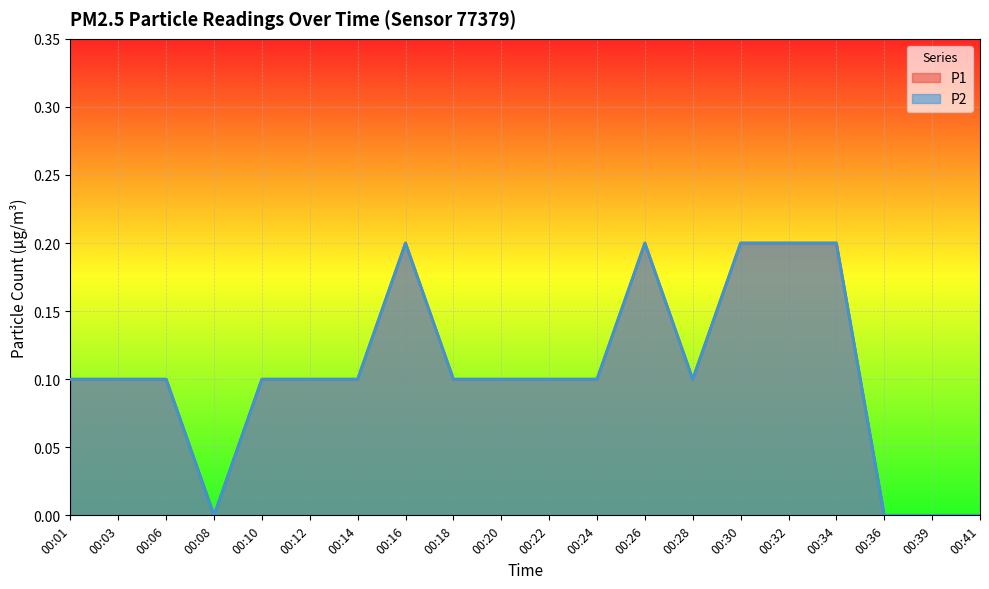

The value of P1 at 00:22 is 0.1. True or false?

True